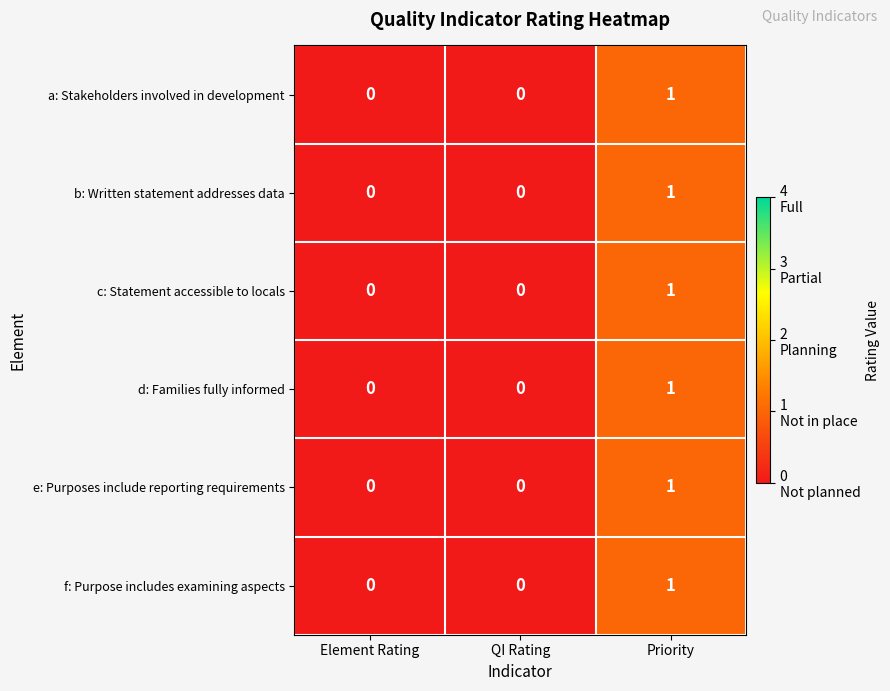

Which category has the highest value across all series?

Priority